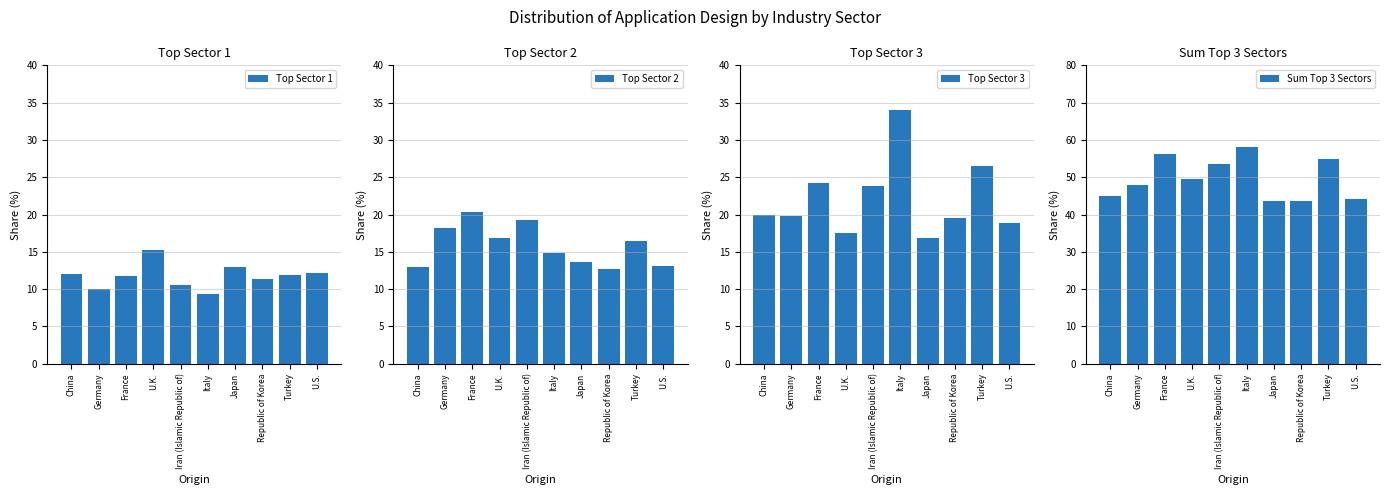

Reading left to right, extract all data points from this chart.

Top Sector 1: 12.0	10.0	11.8	15.2	10.5	9.3	13.0	11.4	12.0	12.2
Top Sector 2: 13.0	18.1	20.3	16.9	19.3	14.8	13.7	12.7	16.4	13.2
Top Sector 3: 19.9	19.9	24.2	17.6	23.8	34.0	16.9	19.6	26.6	18.8
Sum Top 3 Sectors: 44.9	48.0	56.3	49.6	53.6	58.2	43.6	43.7	54.9	44.1